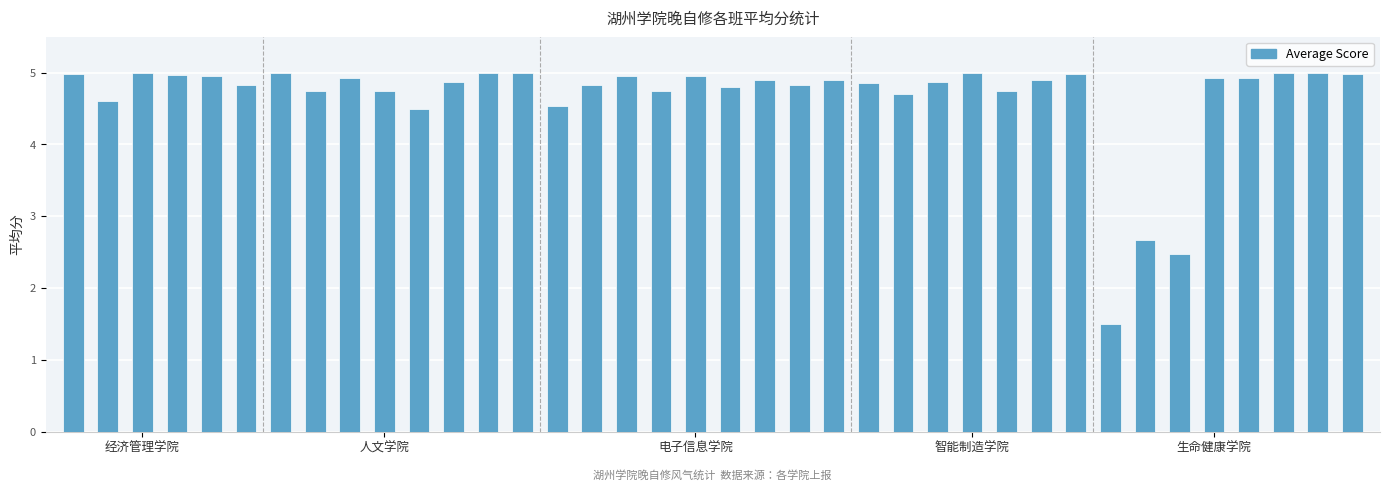

What is the value of the 4th bar from the left?

5.0